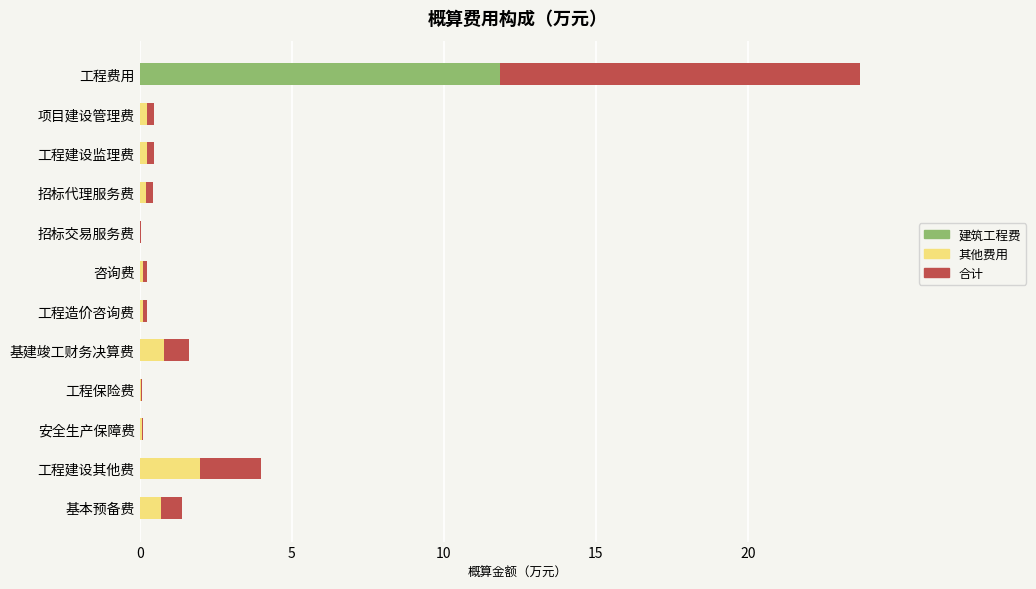

At which category is the sum across all series the highest?

工程费用